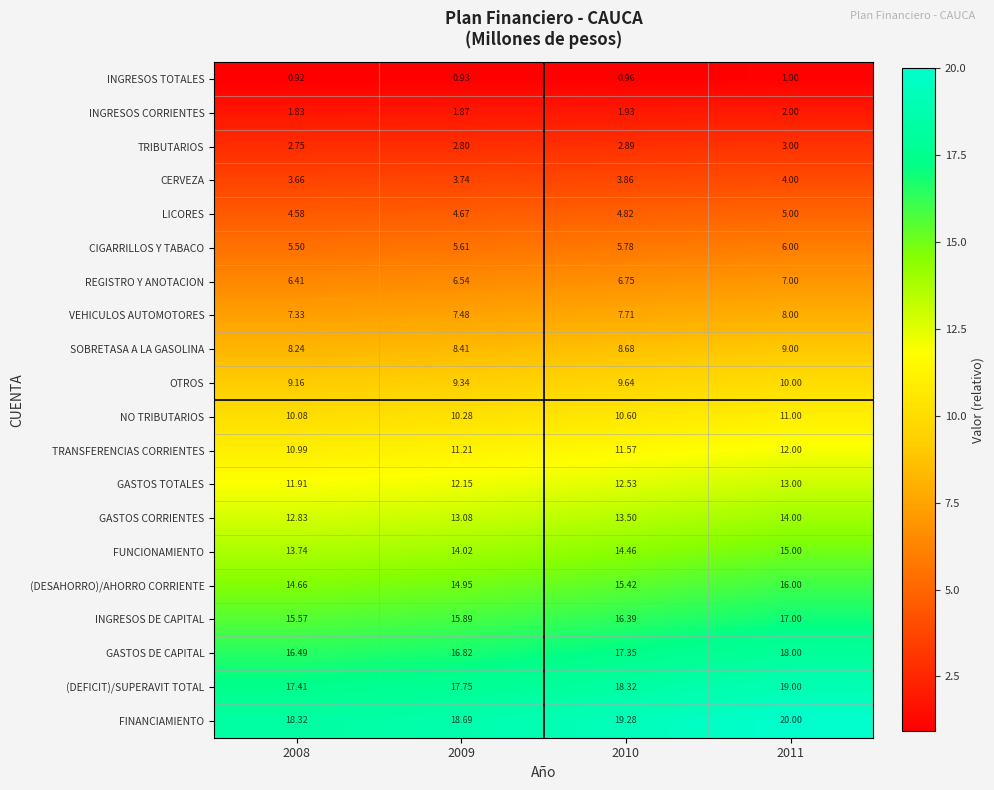

Rank the series by their maximum value, from highest to lowest.

FINANCIAMIENTO, (DEFICIT)/SUPERAVIT TOTAL, GASTOS DE CAPITAL, INGRESOS DE CAPITAL, (DESAHORRO)/AHORRO CORRIENTE, FUNCIONAMIENTO, GASTOS CORRIENTES, GASTOS TOTALES, TRANSFERENCIAS CORRIENTES, NO TRIBUTARIOS, OTROS, SOBRETASA A LA GASOLINA, VEHICULOS AUTOMOTORES, REGISTRO Y ANOTACION, CIGARRILLOS Y TABACO, LICORES, CERVEZA, TRIBUTARIOS, INGRESOS CORRIENTES, INGRESOS TOTALES